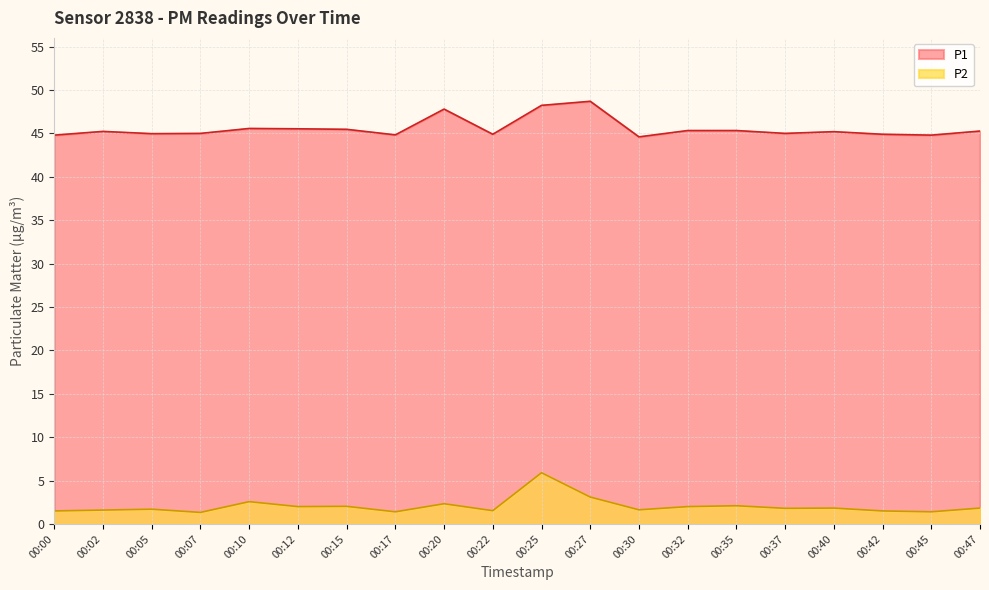

What is the sum of all P2 values?

41.1